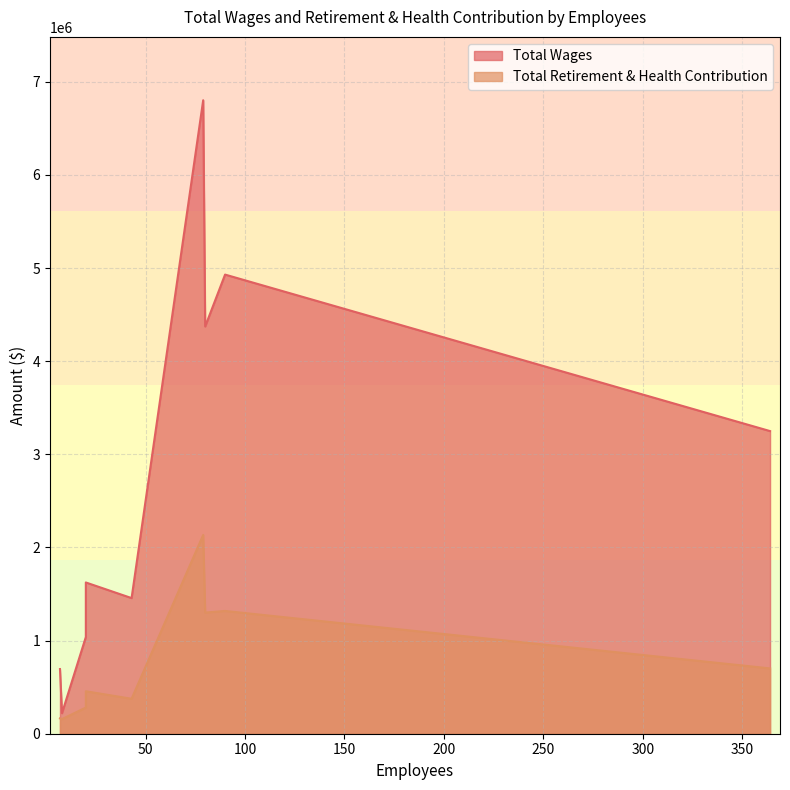

The value of Total Wages at 364 is 3249814. True or false?

True